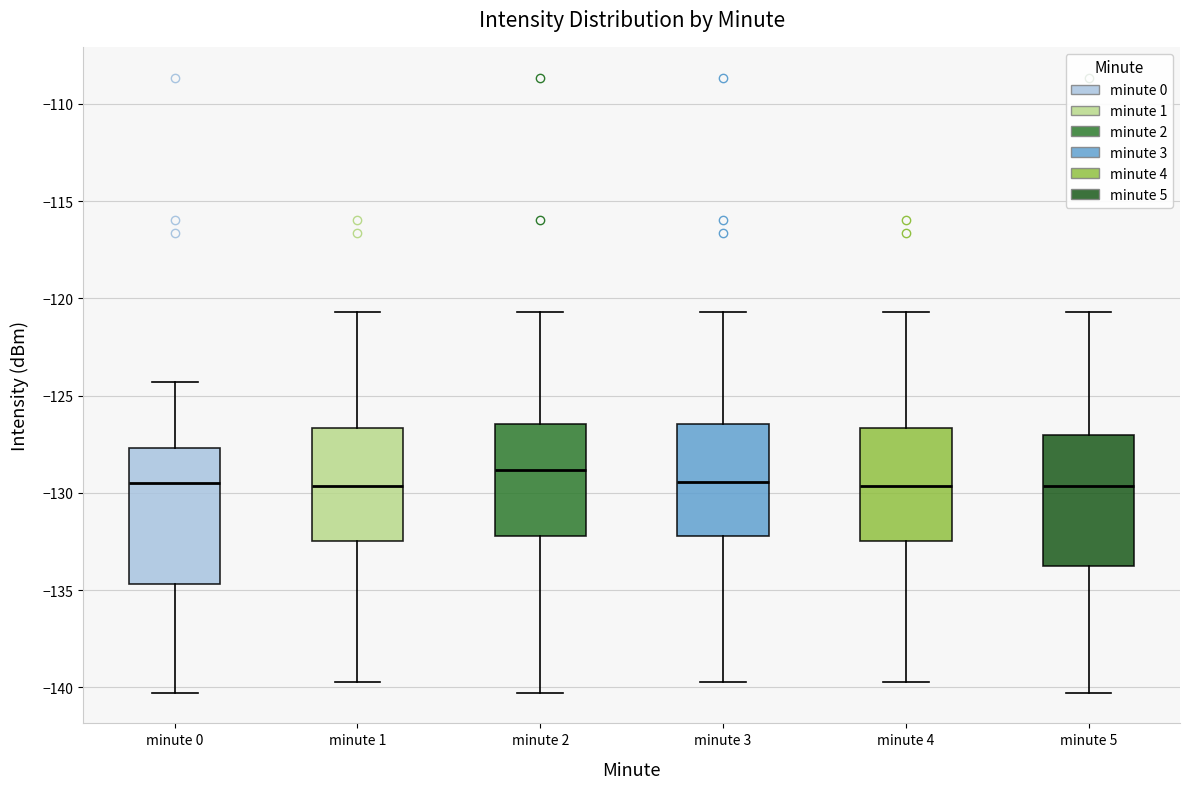

Where does the lower whisker of the box for minute 4 end on the y-axis? The values are not printed on the chart, so give them approximately, as read against the axis.

-139.5